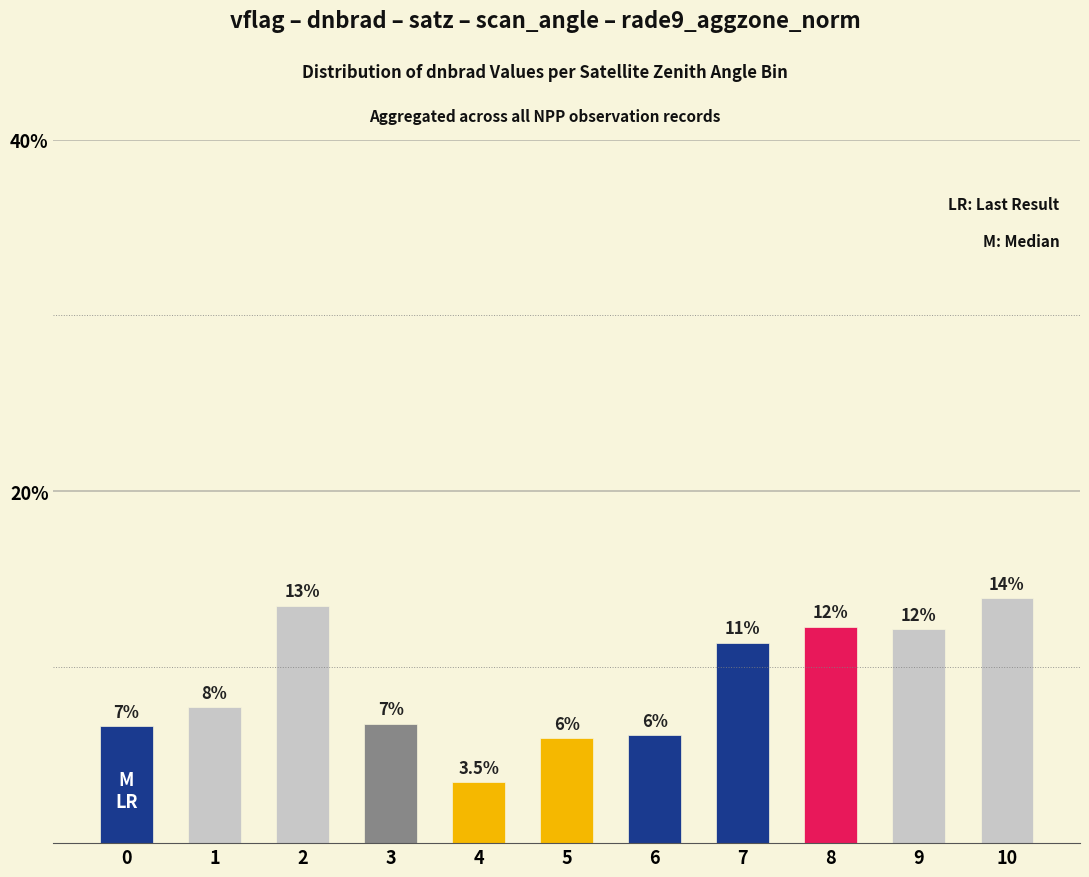

The chart shows a value of 3.7 at 0. True or false?

False